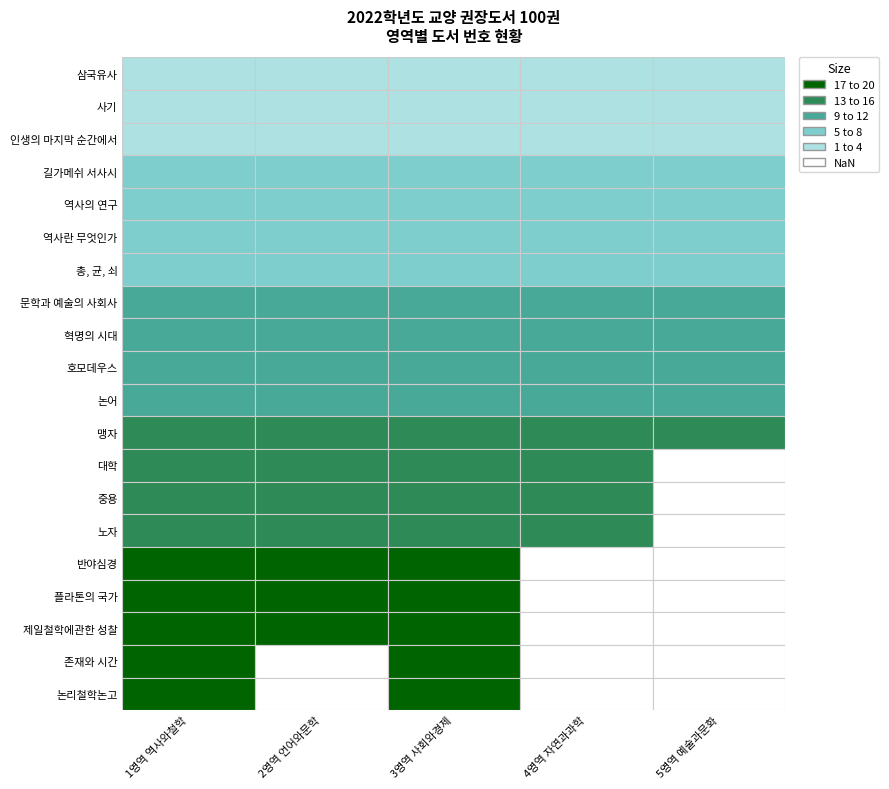

Is it true that 1영역 역사와철학 equals 9 at 8?

True